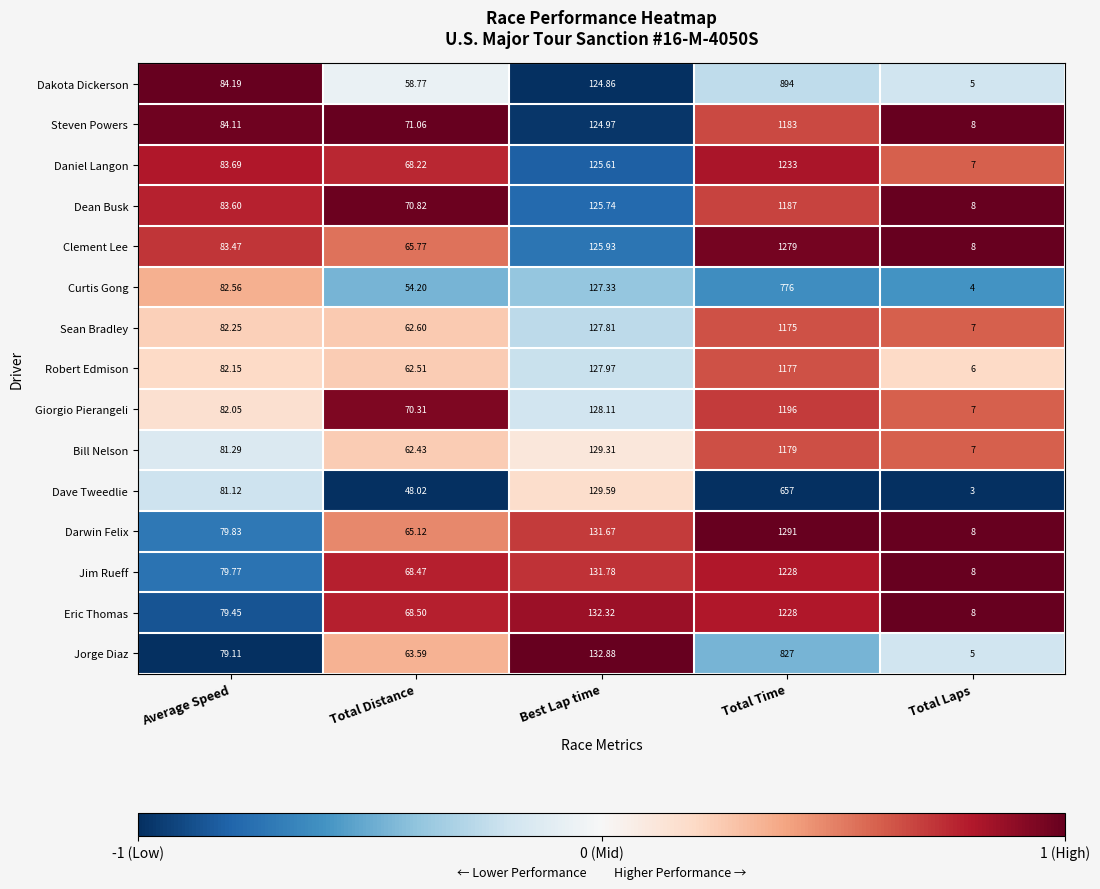

How many values in the Clement Lee series exceed 83?

3